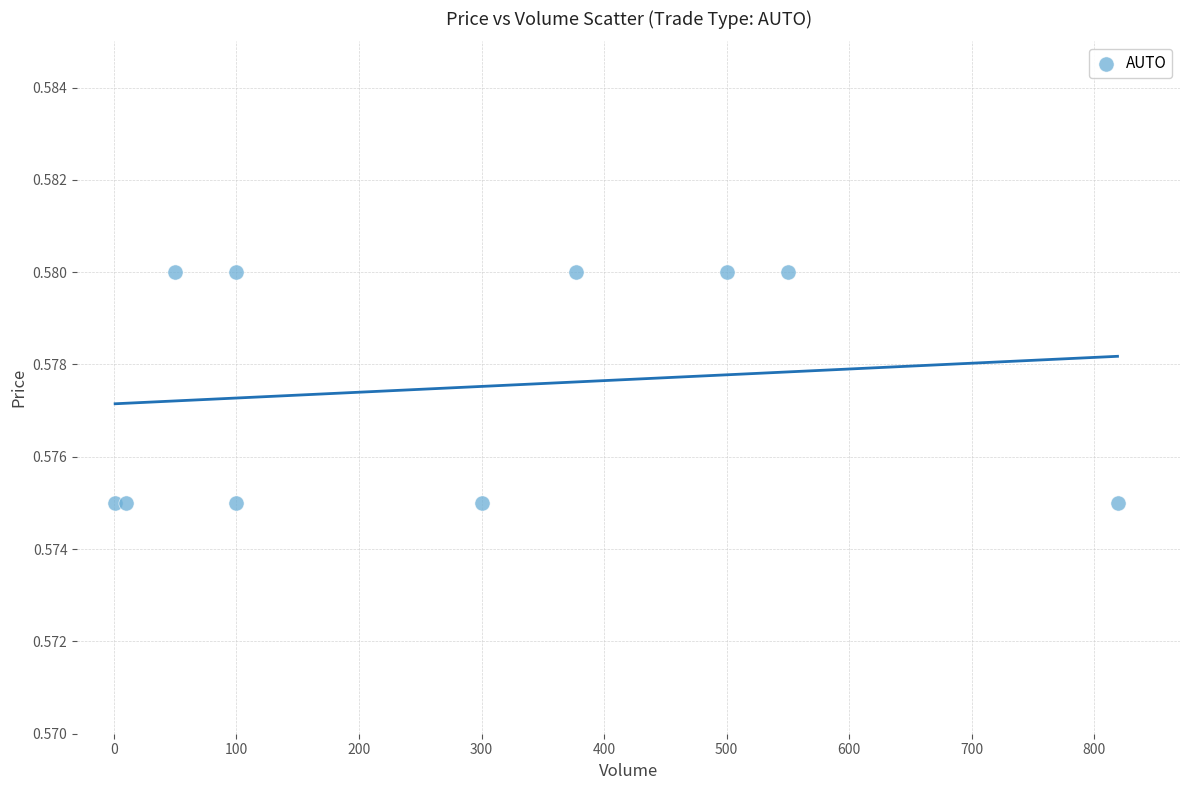

What is the average X value?

280.7